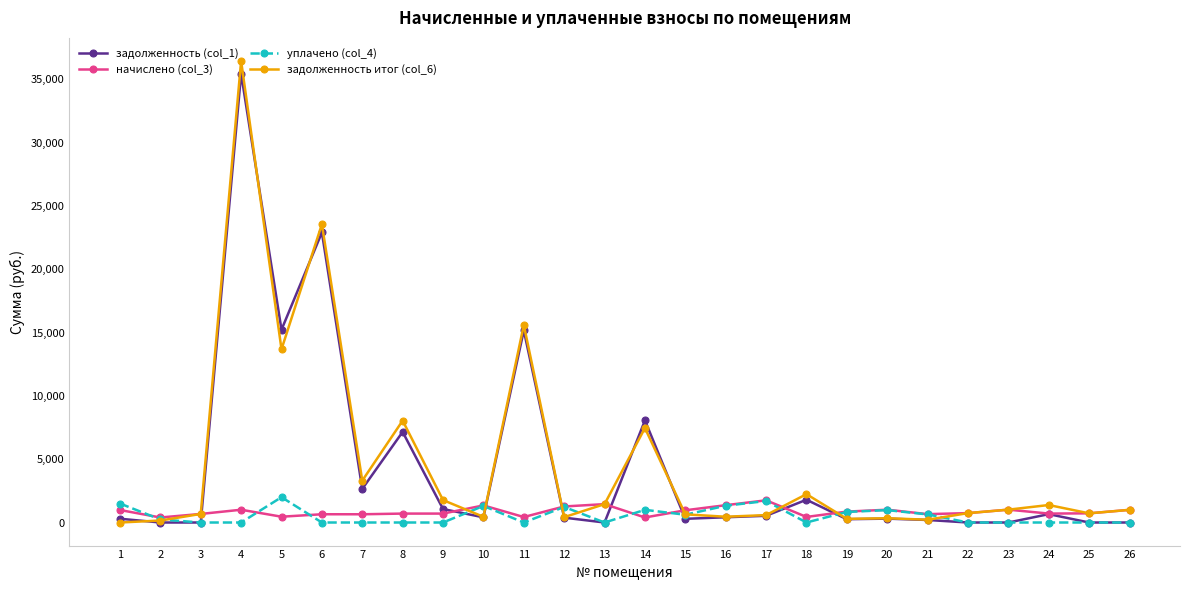

Which series has the largest total across all categories?

задолженность итог (col_6)